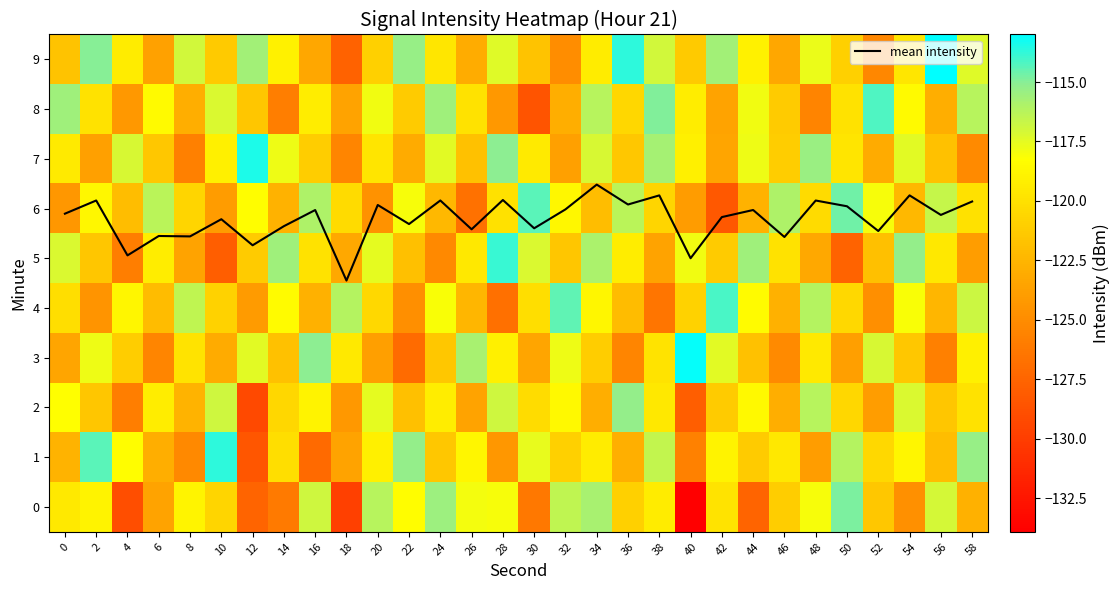

The value of mean intensity at 36 is 6.1. True or false?

True